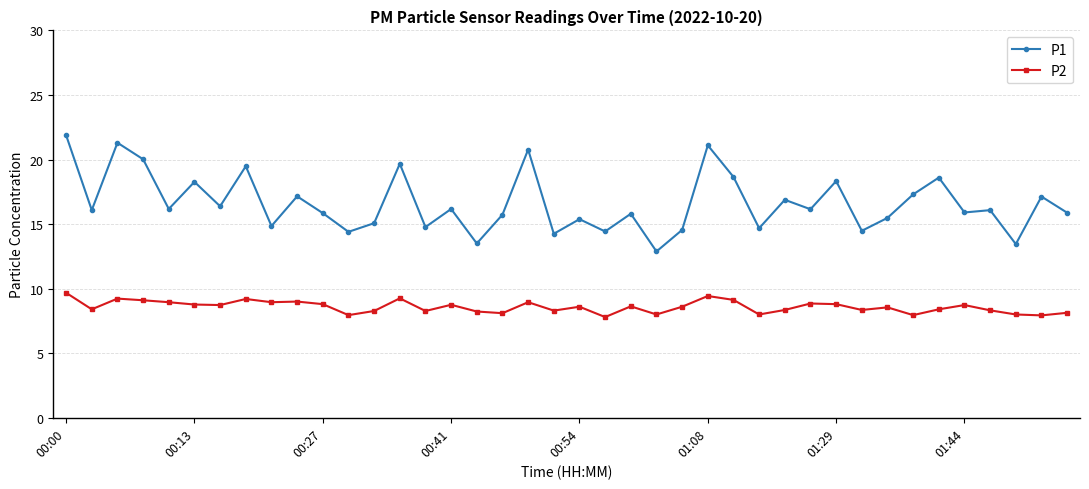

Which series has the largest total across all categories?

P1